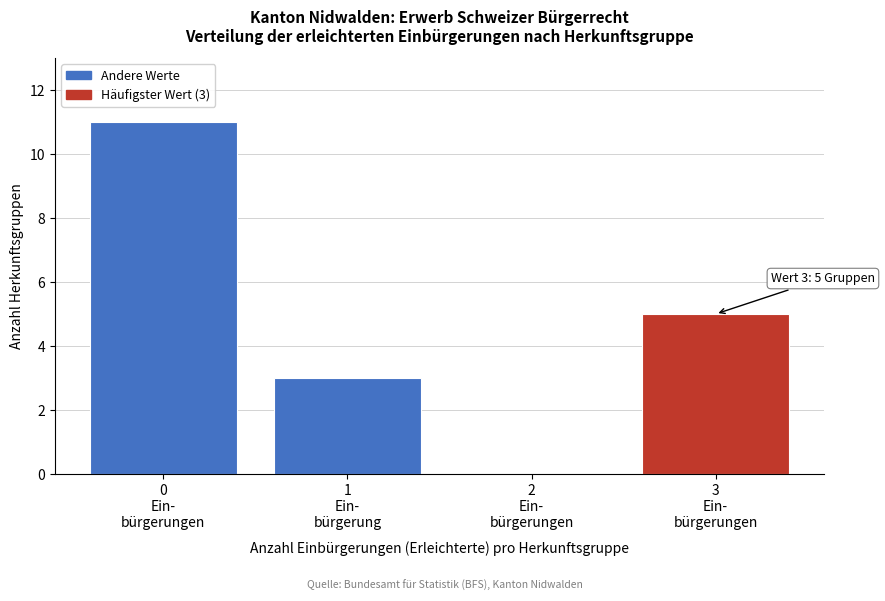

What is the sum of all values?

19